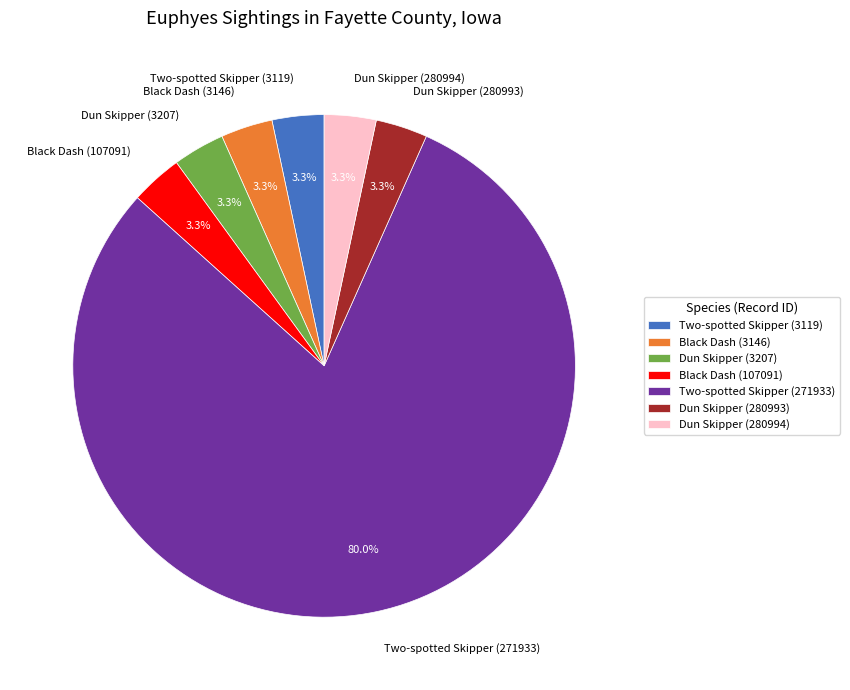

Do Two-spotted Skipper (271933) and Two-spotted Skipper (3119) together represent more than half of the pie?

Yes